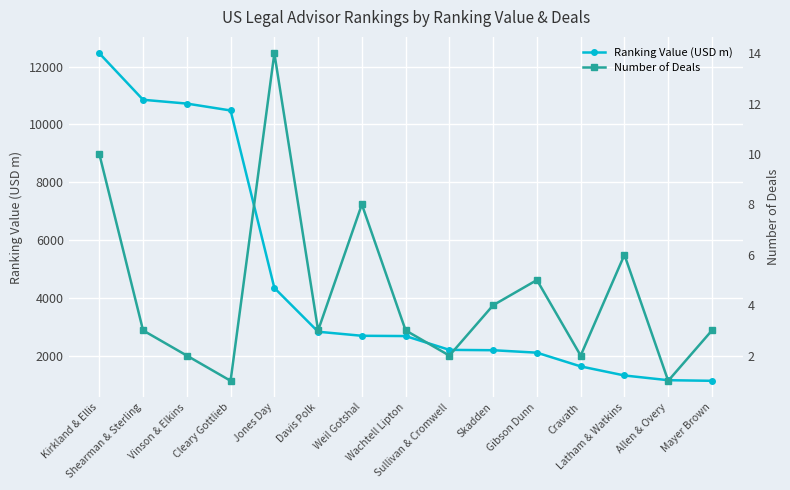

At how many categories does at least one series exceed 2878?

5